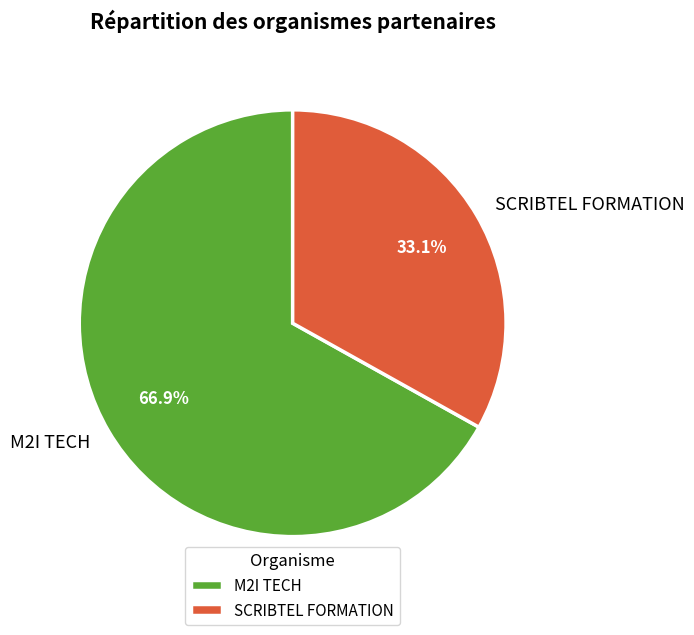

To the nearest percent, what is the difference between the largest and smallest slice percentages?

34%